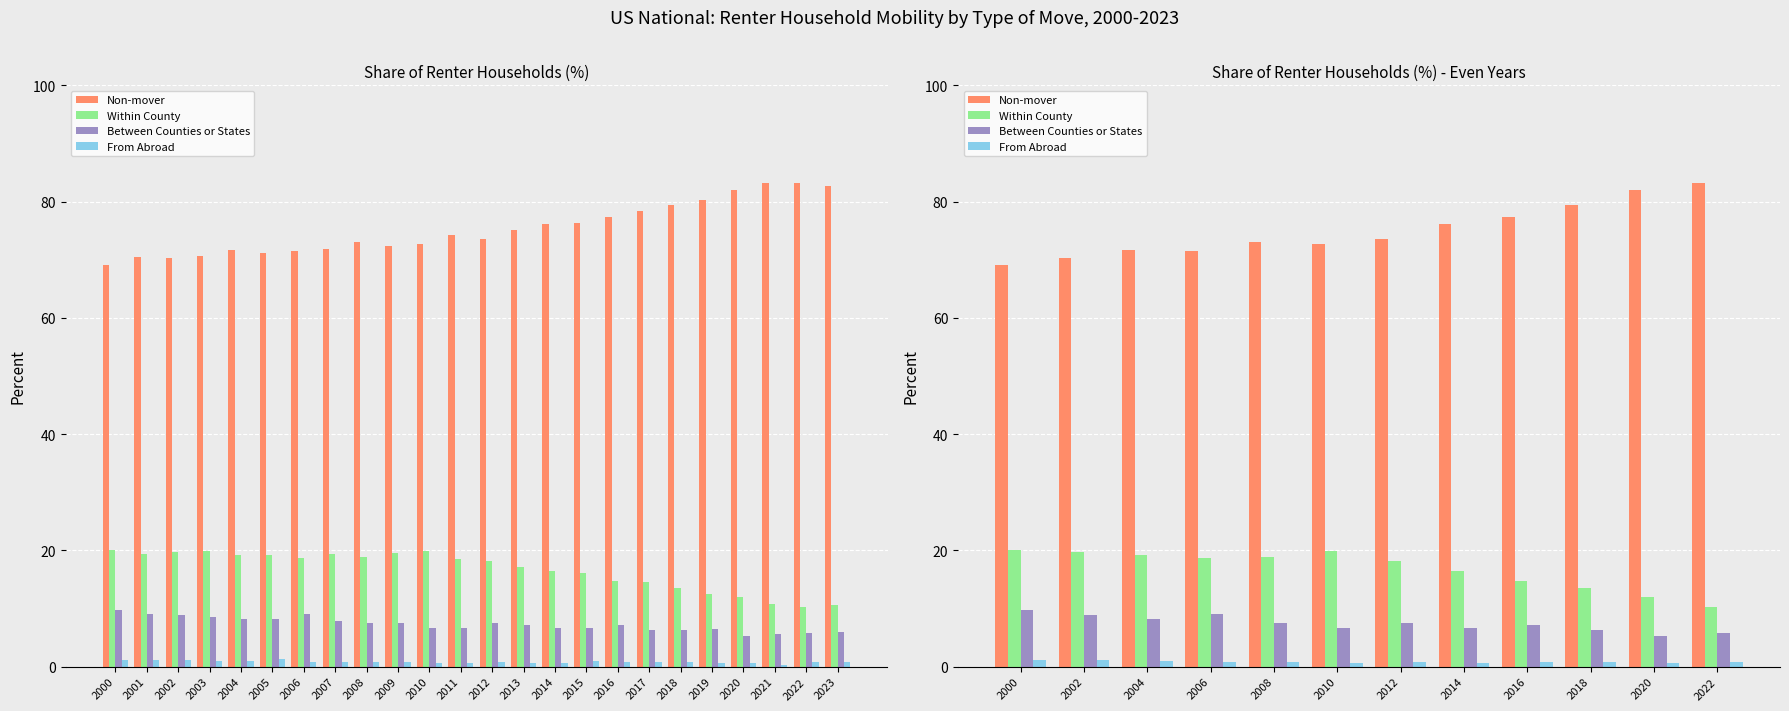

At which category is the sum across all series the highest?

2000